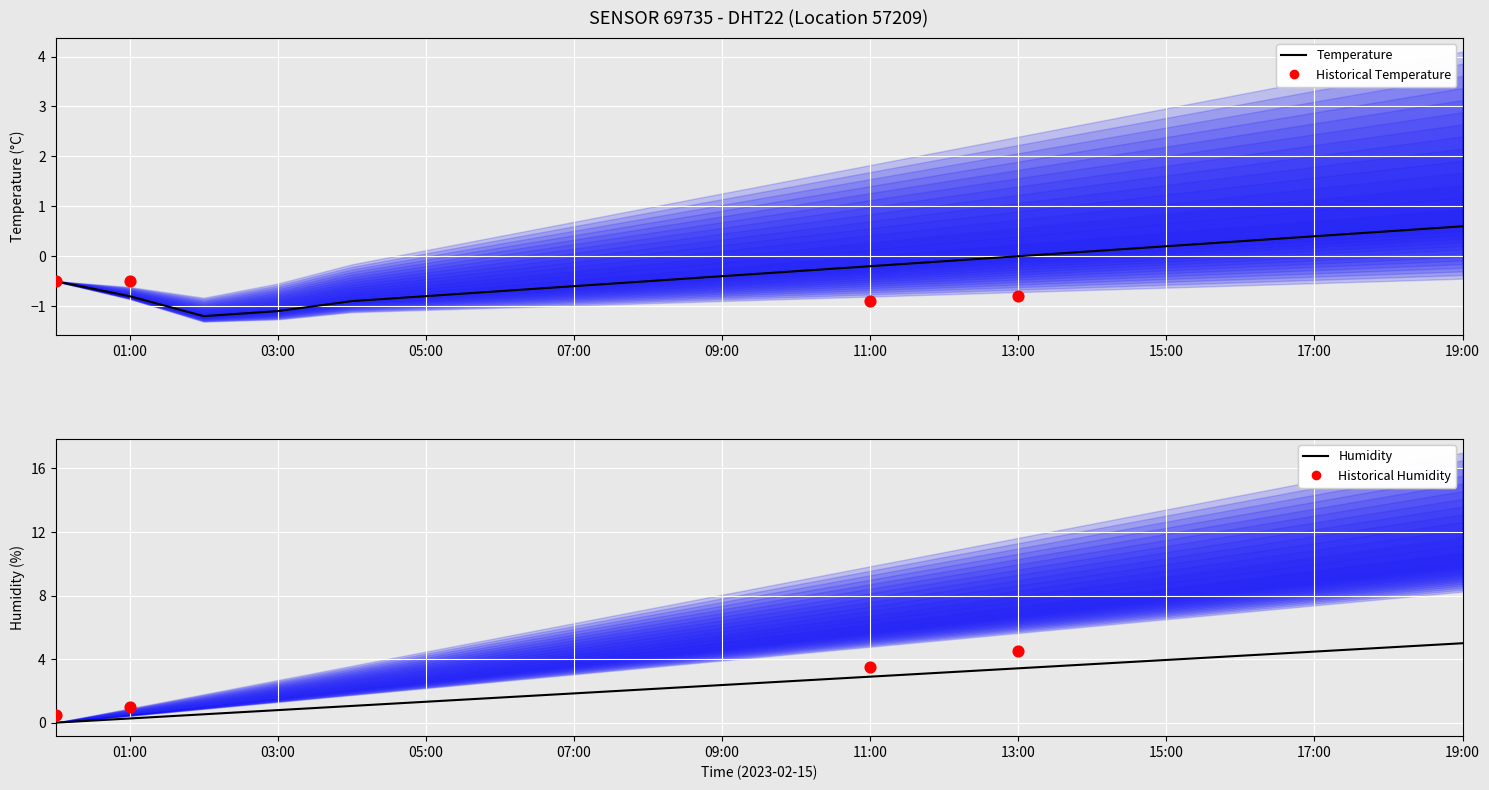

What is the change in value from 08:00 to 13:00?

+0.5